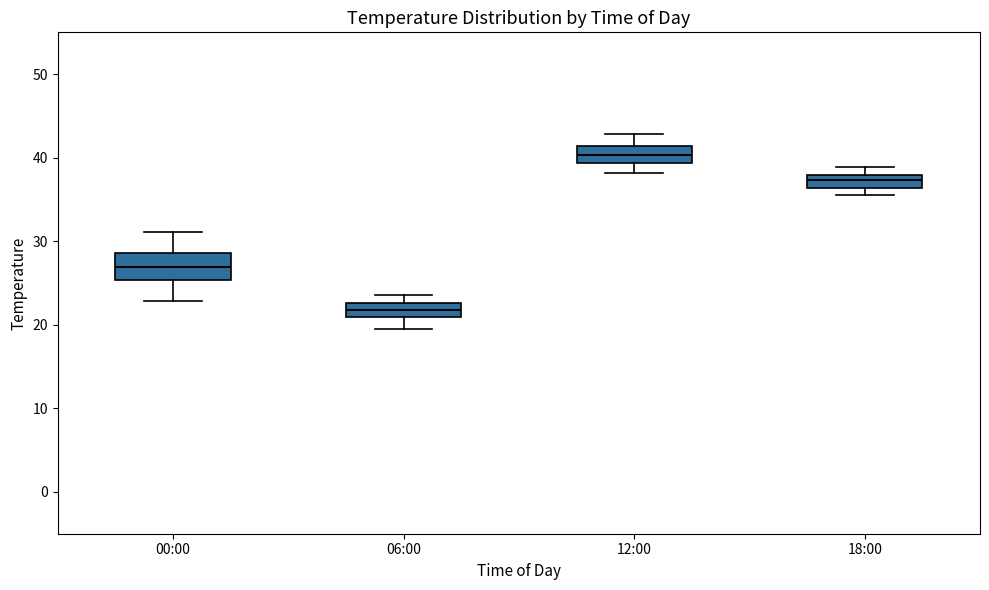

Which box has the highest median line?

12:00